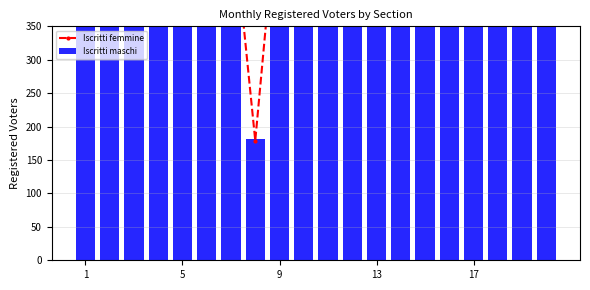

What is the spread (max minus min) of values at 19?

51